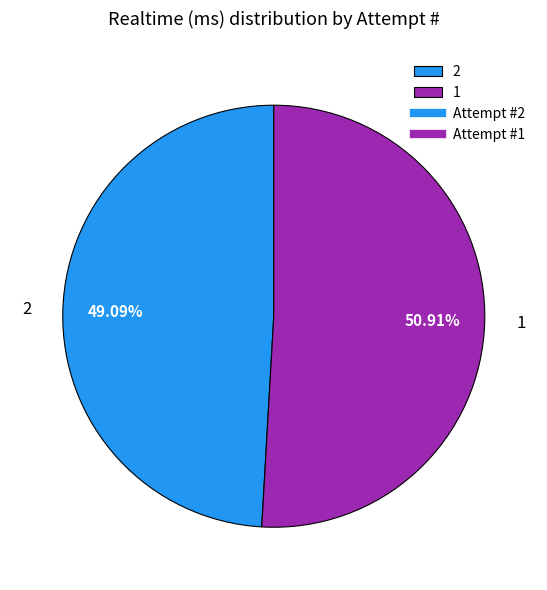

Which slice is the largest?

1